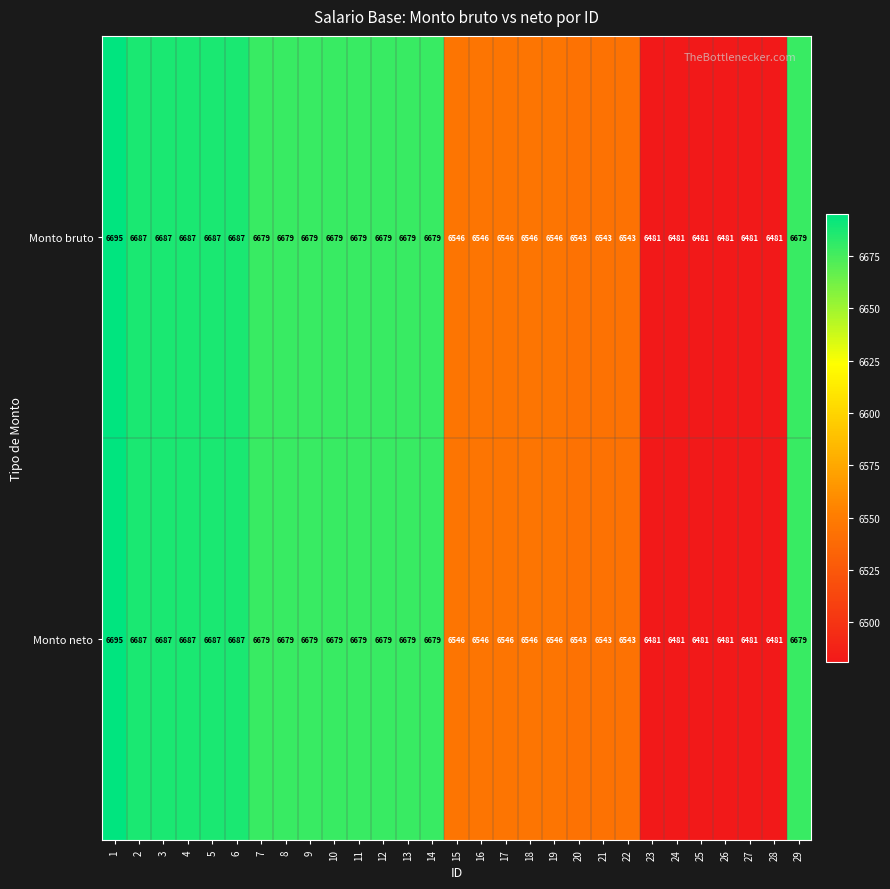

What is the minimum value shown in the chart?

6481